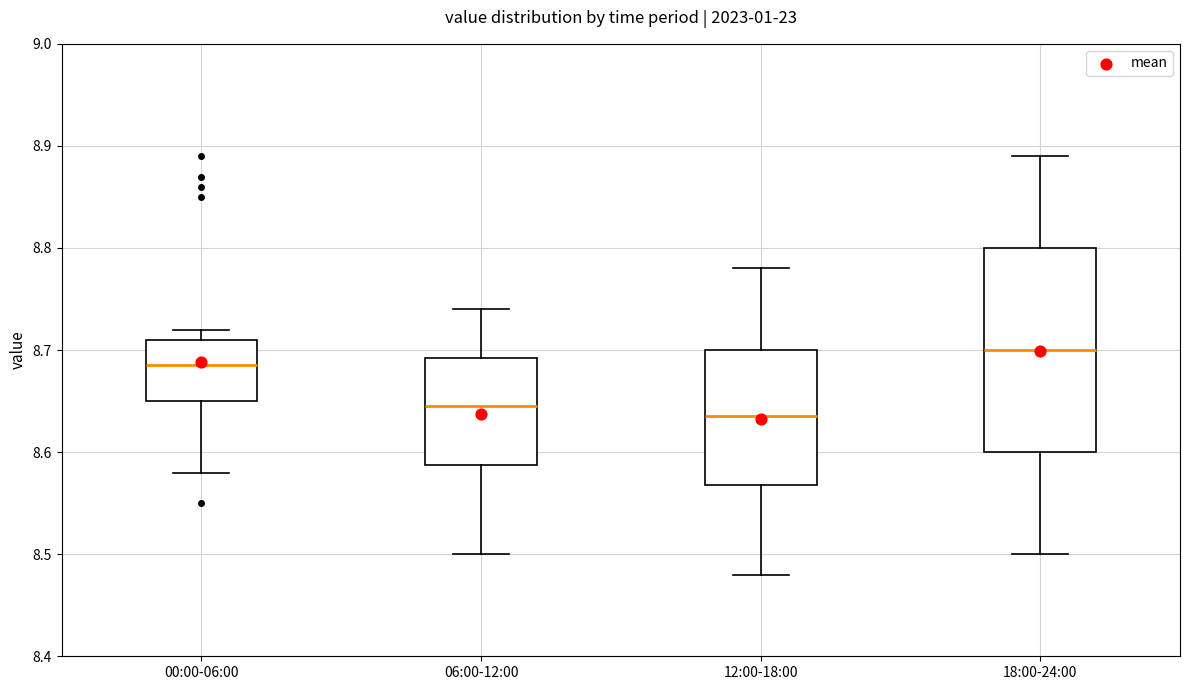

Where is the lower edge of the box for 00:00-06:00 on the y-axis? The values are not printed on the chart, so give them approximately, as read against the axis.

8.65